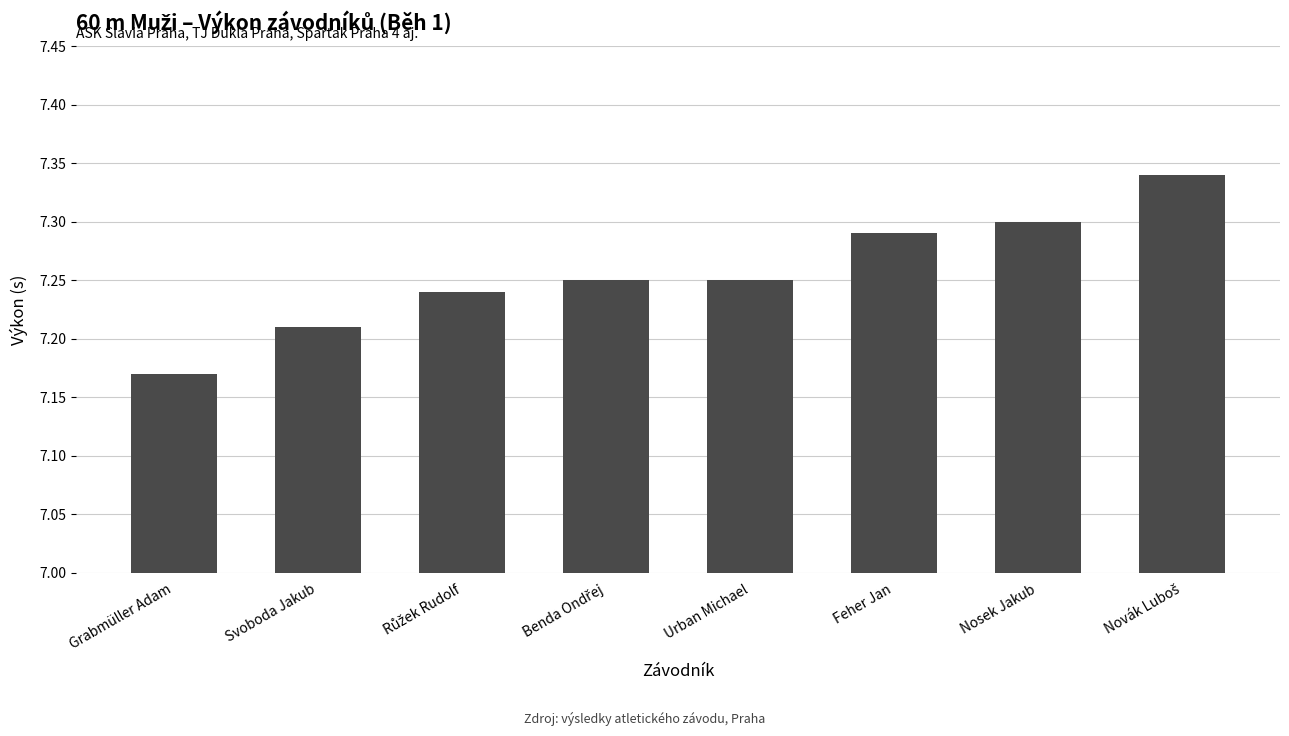

What position from the left is Grabmüller Adam?

1